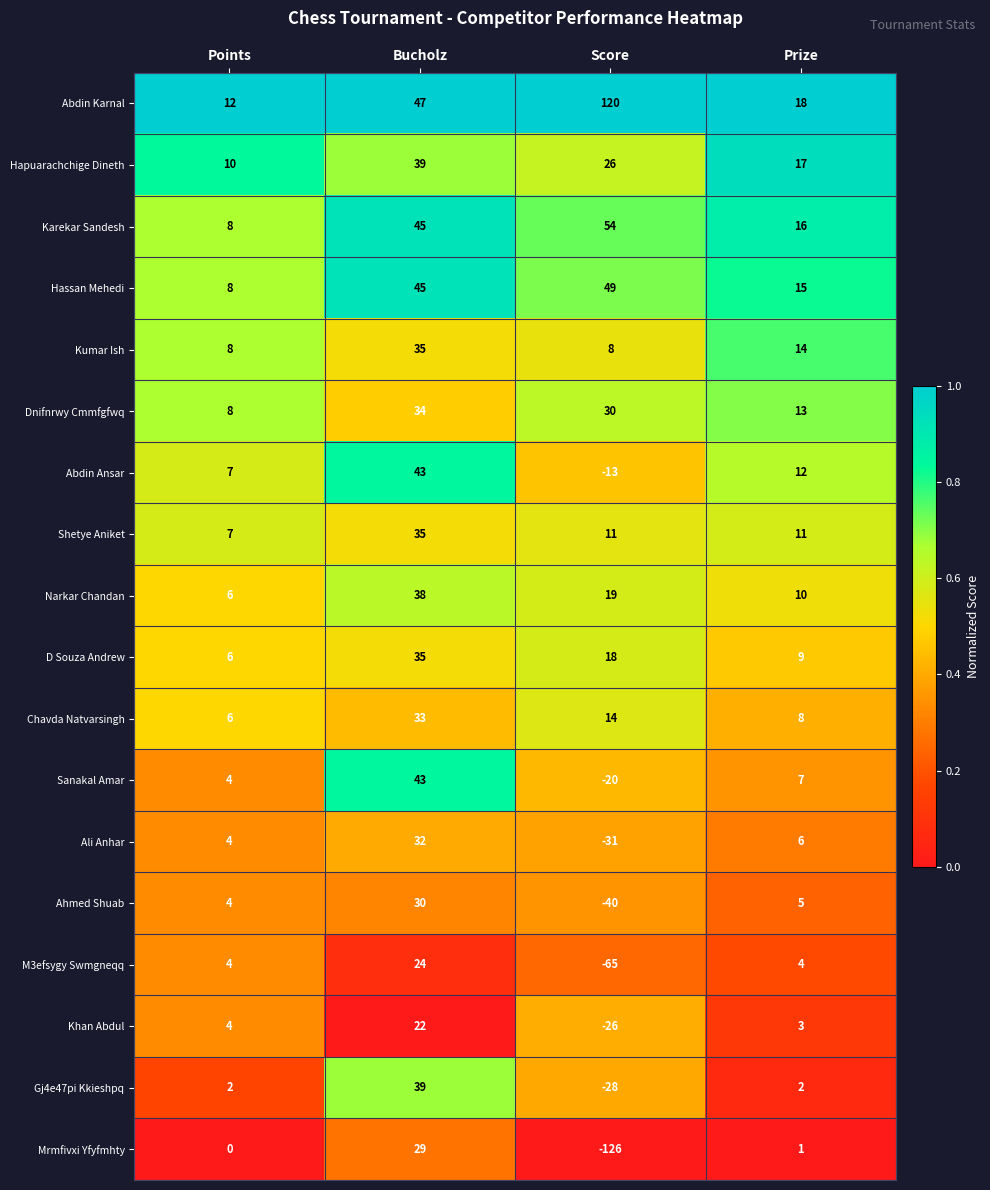

Rank the series at Prize from highest to lowest value.

Abdin Karnal, Hapuarachchige Dineth, Karekar Sandesh, Hassan Mehedi, Kumar Ish, Dnifnrwy Cmmfgfwq, Abdin Ansar, Shetye Aniket, Narkar Chandan, D Souza Andrew, Chavda Natvarsingh, Sanakal Amar, Ali Anhar, Ahmed Shuab, M3efsygy Swmgneqq, Khan Abdul, Gj4e47pi Kkieshpq, Mrmfivxi Yfyfmhty